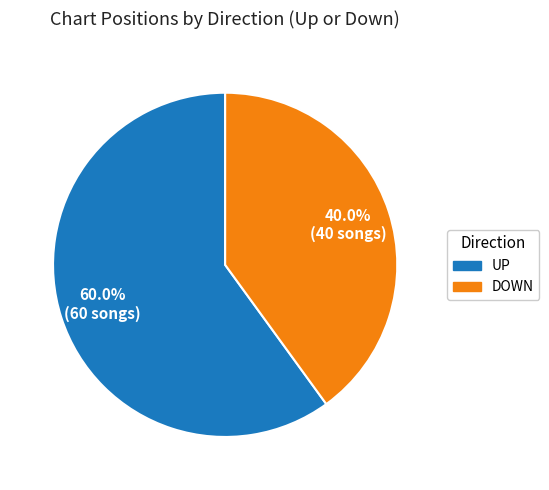

How many slices are in this pie chart?

2